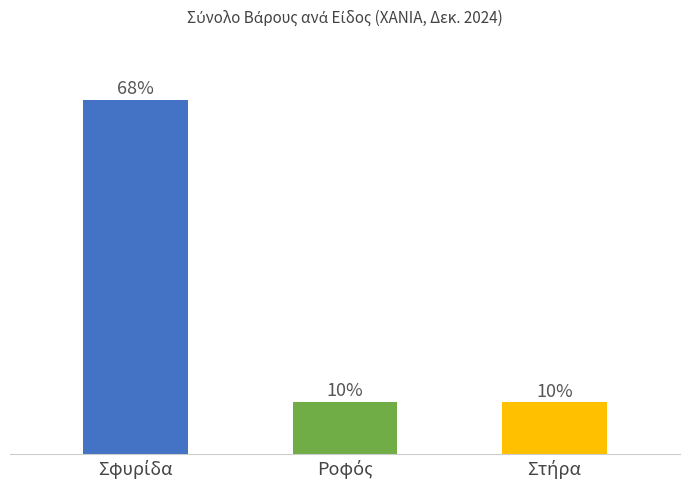

Are the bars horizontal?

No